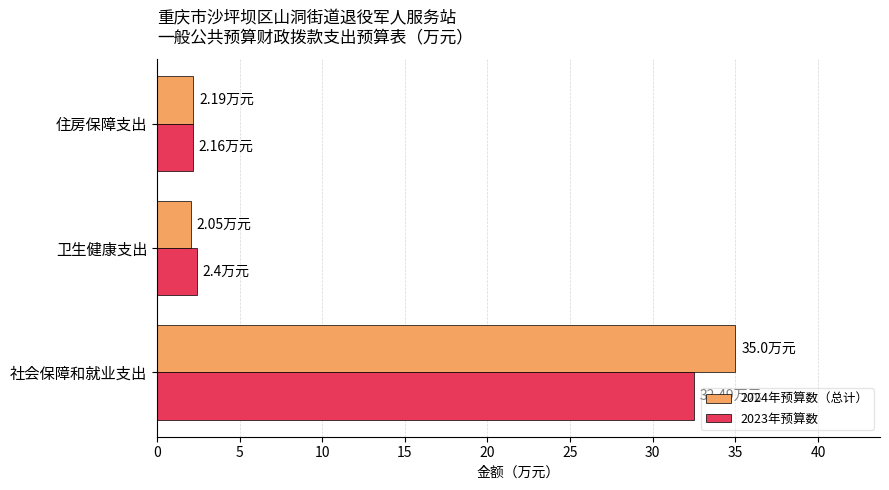

What is the difference between the 2024年预算数（总计） values at 住房保障支出 and 社会保障和就业支出?

32.8